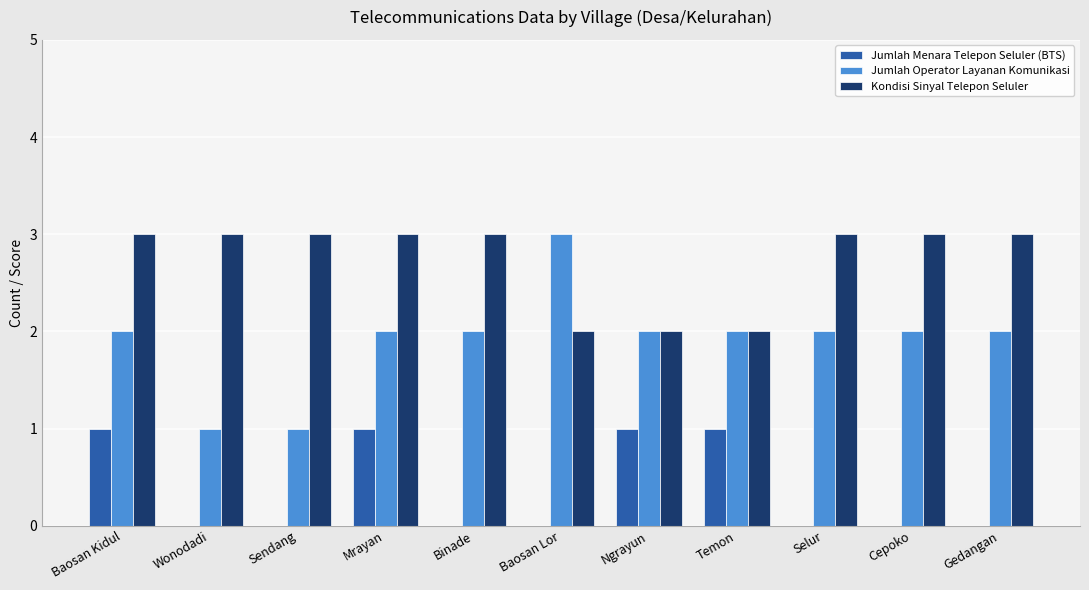

The value of Jumlah Operator Layanan Komunikasi at Ngrayun is 3. True or false?

False